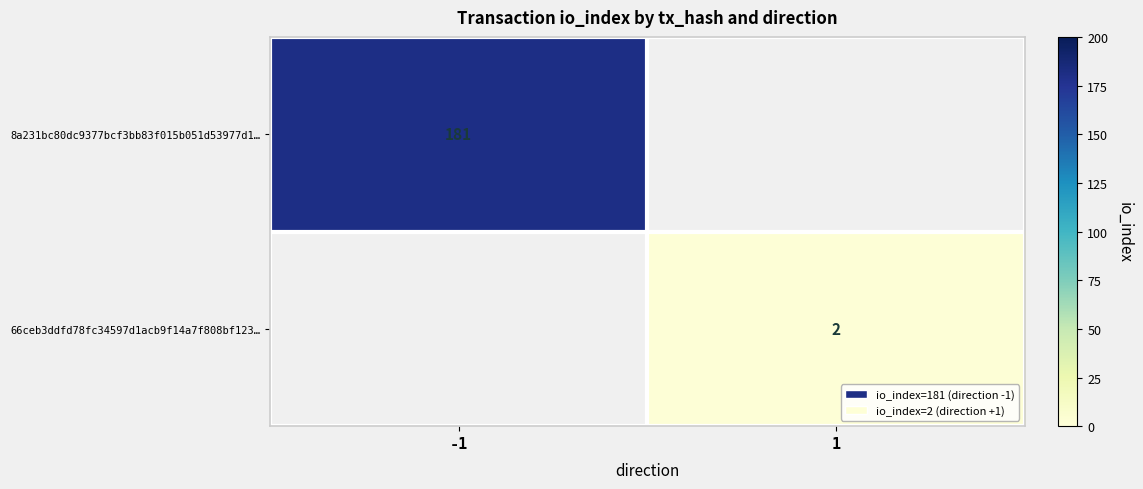

What is the total value across all series at 1?

2